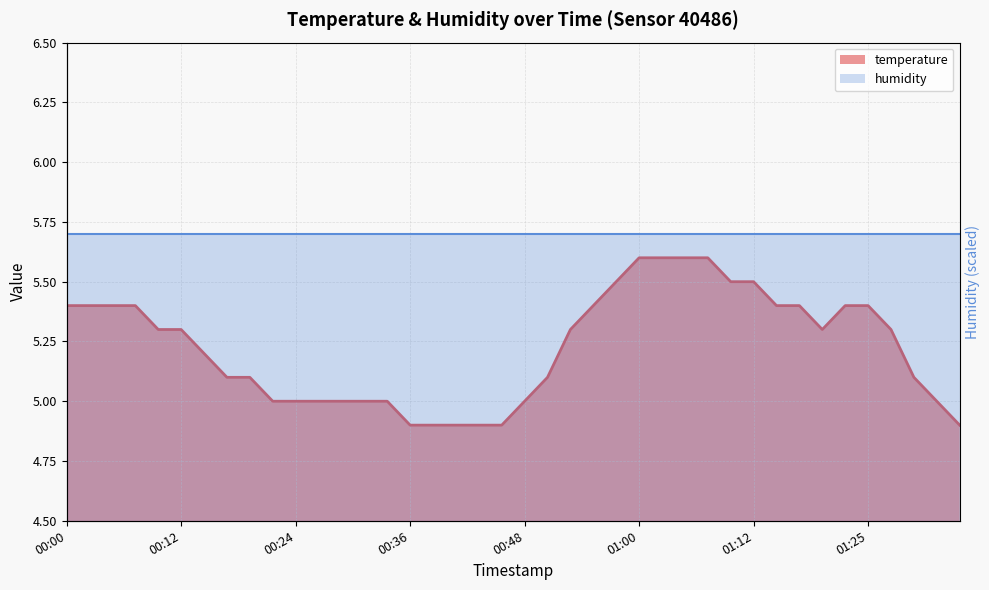

What is the value of the 25th point from the left?

5.5